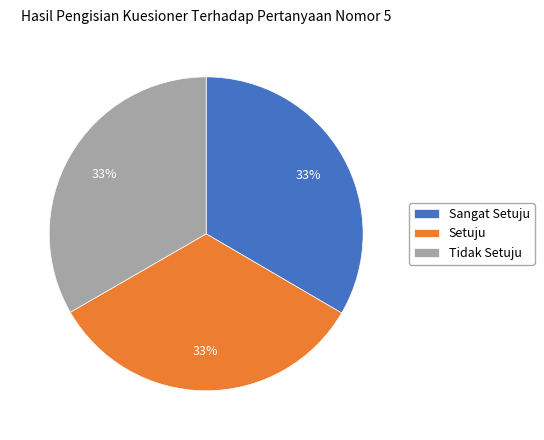

How many segments does this pie chart have?

3